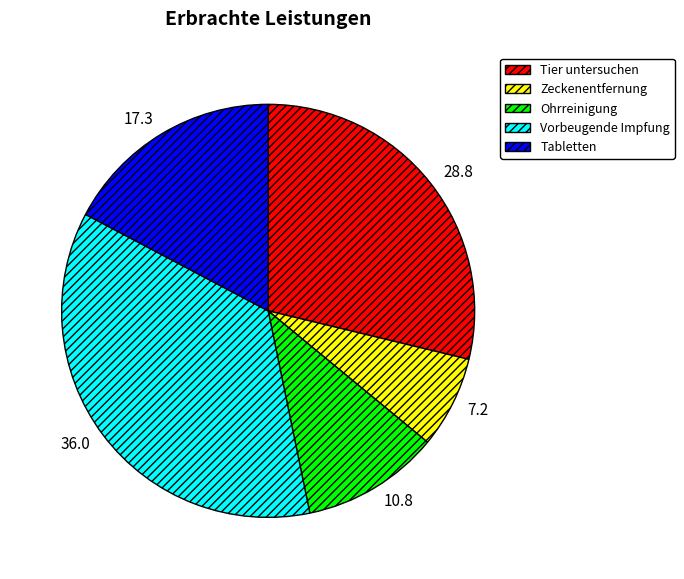

The Tier untersuchen slice represents 19% of the pie. True or false?

False